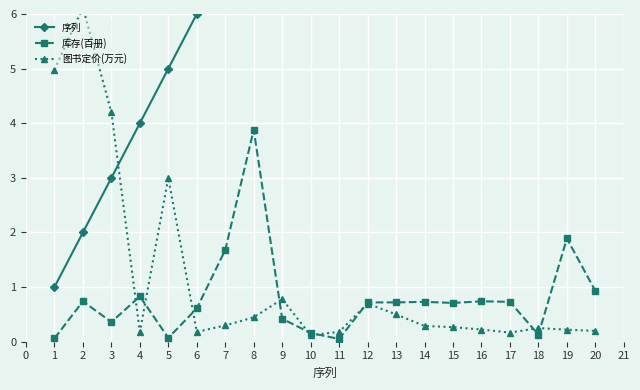

Reading left to right, what are all the values shown in this chart?

序列: 1.0	2.0	3.0	4.0	5.0	6.0	7.0	8.0	9.0	10.0	11.0	12.0	13.0	14.0	15.0	16.0	17.0	18.0	19.0	20.0
库存(百册): 0.1	0.7	0.4	0.8	0.1	0.6	1.7	3.9	0.4	0.2	0.1	0.7	0.7	0.7	0.7	0.7	0.7	0.1	1.9	0.9
图书定价(万元): 5.0	6.1	4.2	0.2	3.0	0.2	0.3	0.4	0.8	0.1	0.2	0.7	0.5	0.3	0.3	0.2	0.2	0.2	0.2	0.2